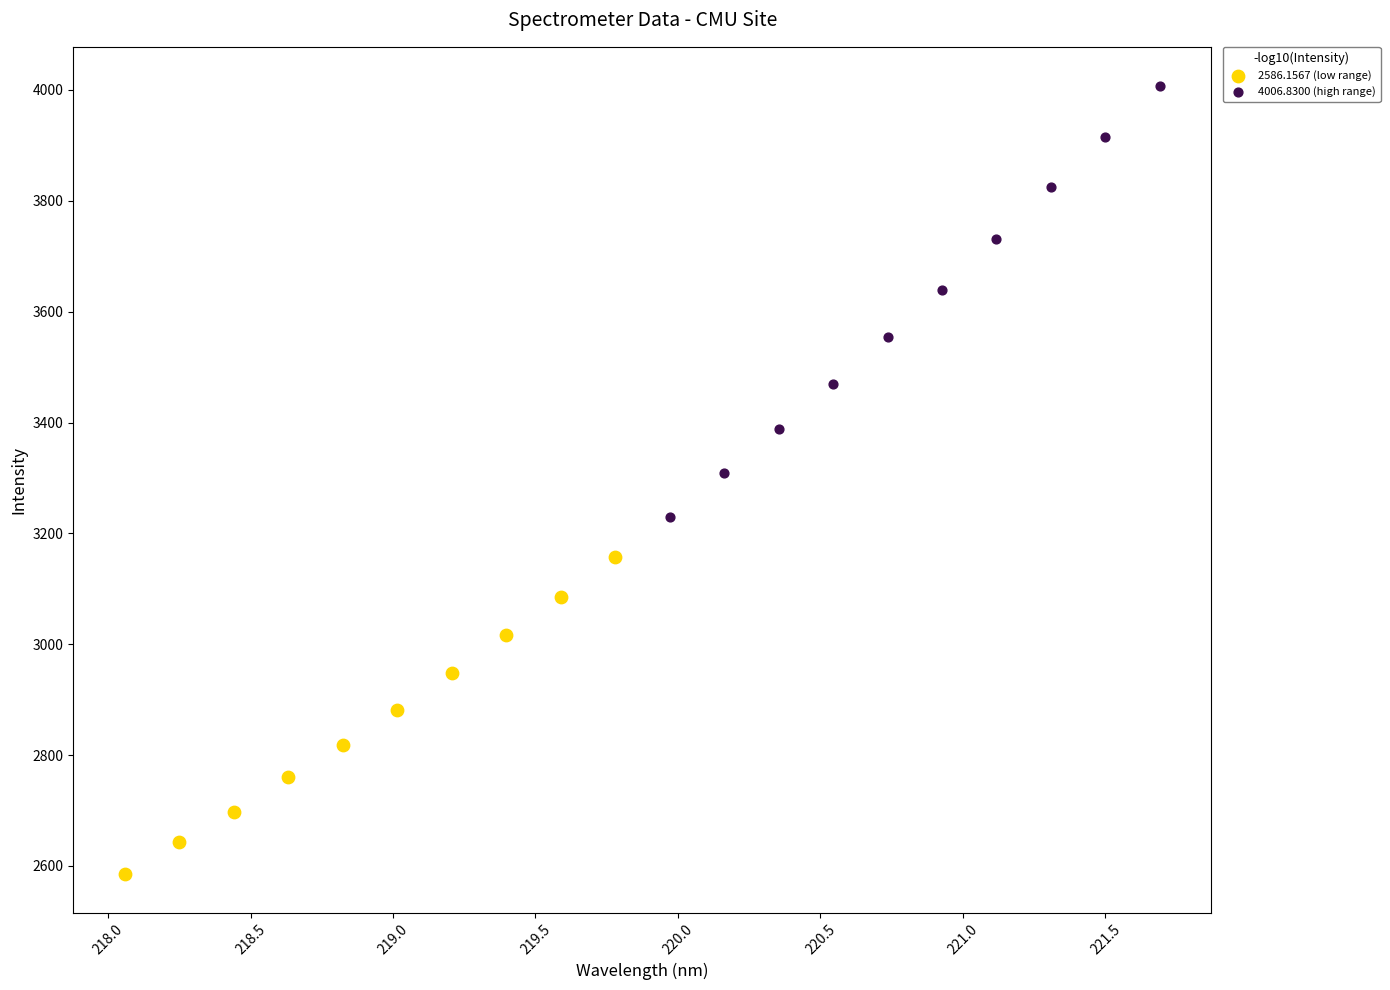

Which series reaches the maximum Y coordinate?

4006.8300 (high range)